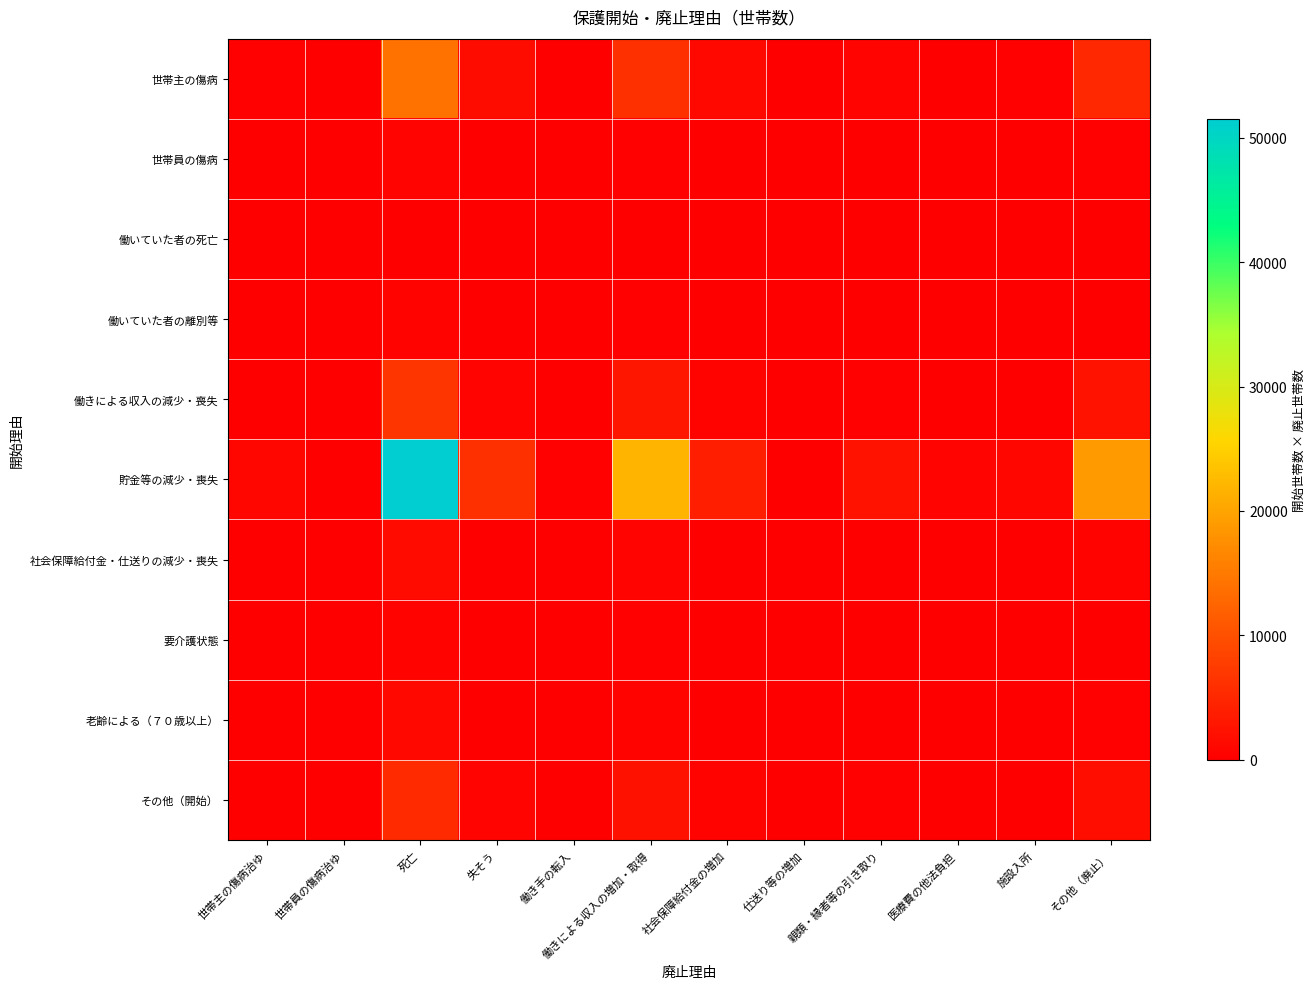

What is the total value across all series at 死亡?

82110